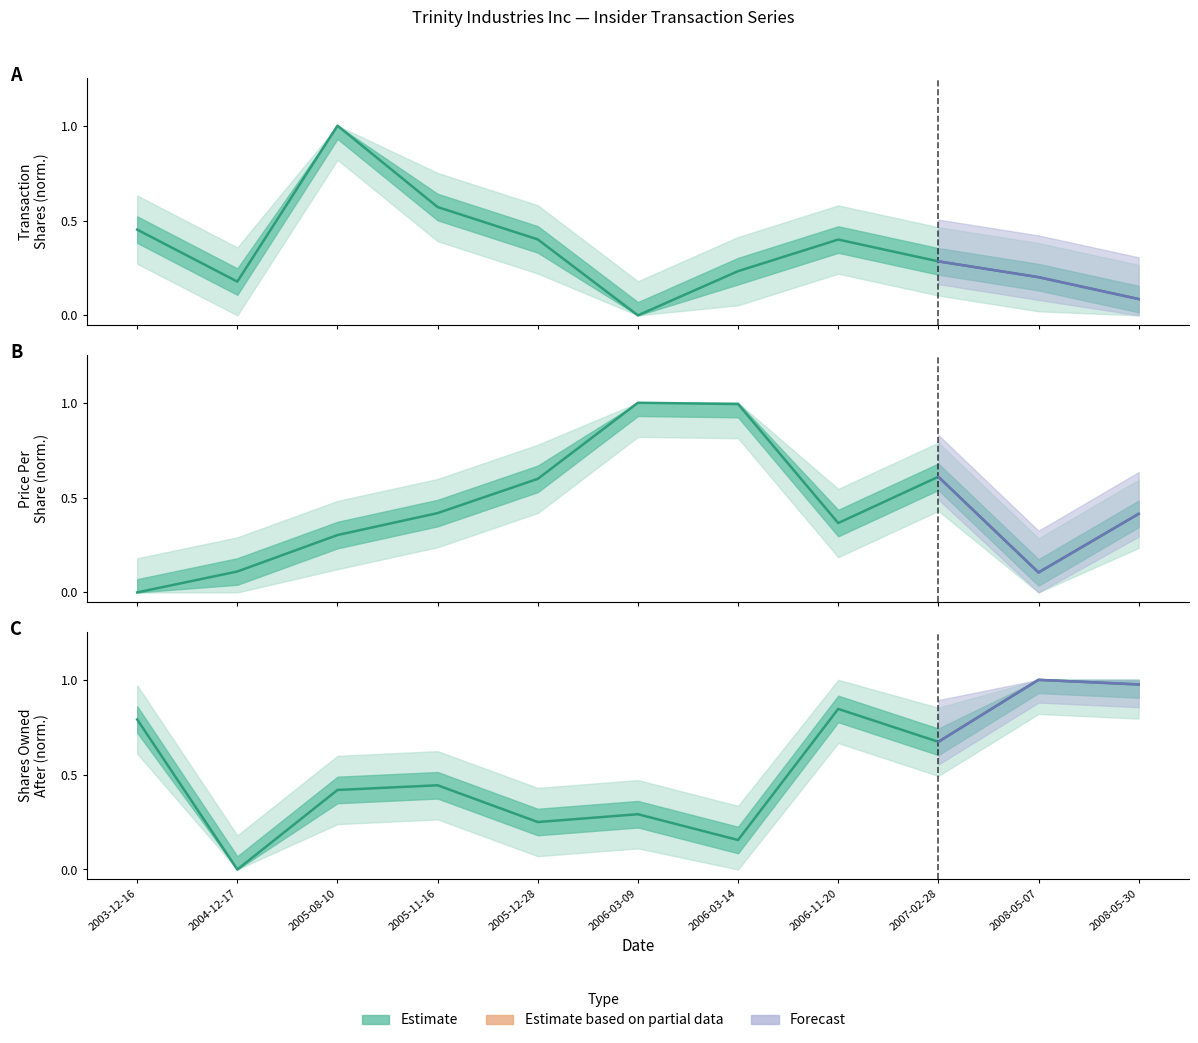

The value of transactionShares at 2008-05-30 is 0.1. True or false?

True